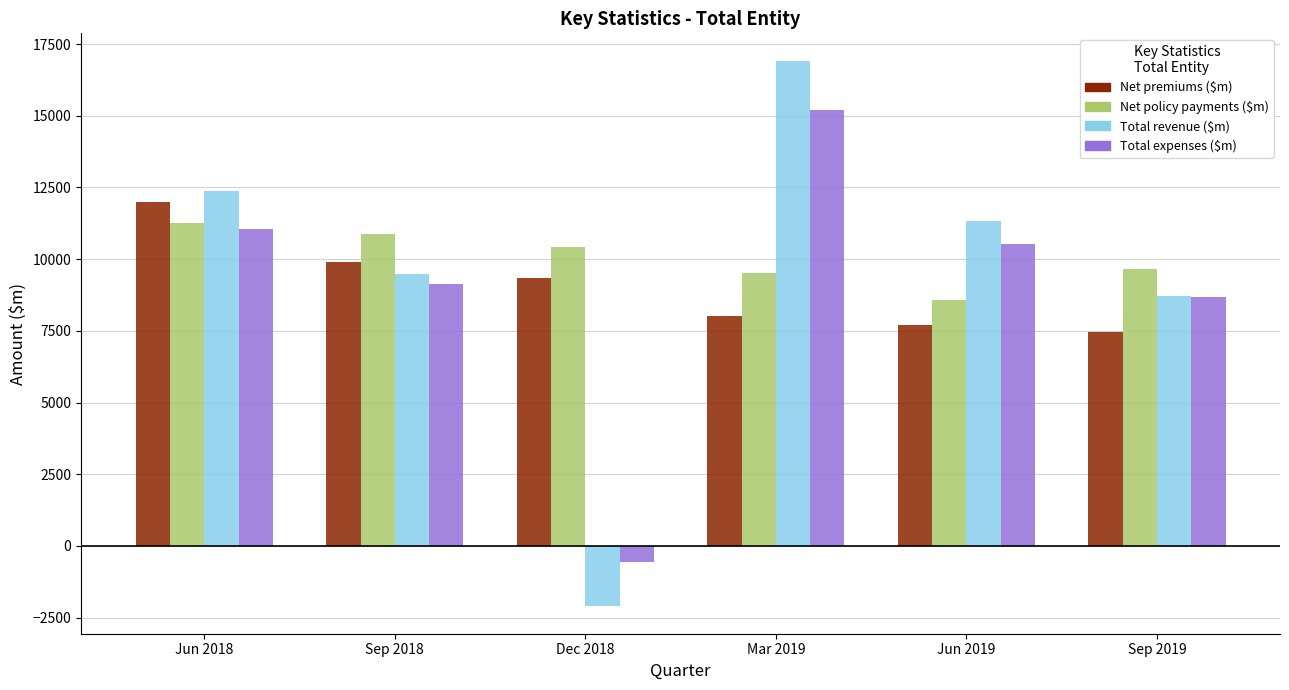

Which category has the highest value across all series?

Mar 2019